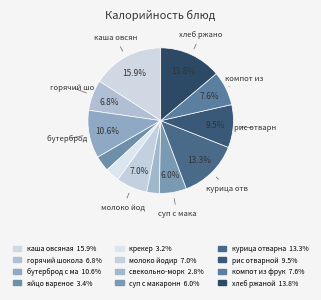

Rank the categories by value from highest to lowest.

каша овсяная, хлеб ржаной, курица отварная, бутерброд с маслом, рис отварной, компот из фруктов, молоко йодир, горячий шоколад, суп с макаронными изделиями, яйцо вареное, крекер, свекольно-морковная икра